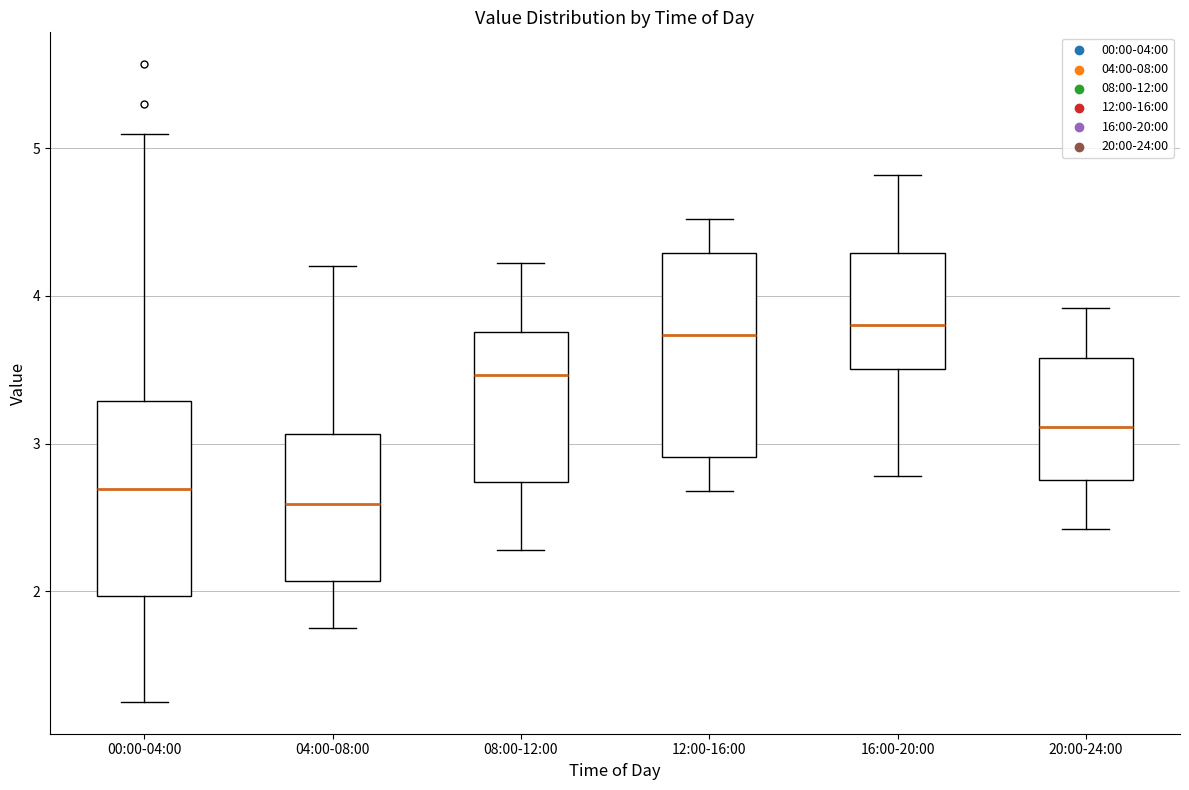

Reading left to right, transcribe this box plot: for each box, give where its median line is, the range the box spans, and where its two whiskers end, as read against the y-axis. The values are not printed on the chart, so give them approximately, as read against the axis.

00:00-04:00: median 2.7, box 2.0 to 3.3, whiskers 1.3 to 5.1
04:00-08:00: median 2.6, box 2.1 to 3.1, whiskers 1.8 to 4.2
08:00-12:00: median 3.5, box 2.7 to 3.8, whiskers 2.3 to 4.2
12:00-16:00: median 3.7, box 2.9 to 4.3, whiskers 2.7 to 4.5
16:00-20:00: median 3.8, box 3.5 to 4.3, whiskers 2.8 to 4.8
20:00-24:00: median 3.1, box 2.8 to 3.6, whiskers 2.4 to 3.9